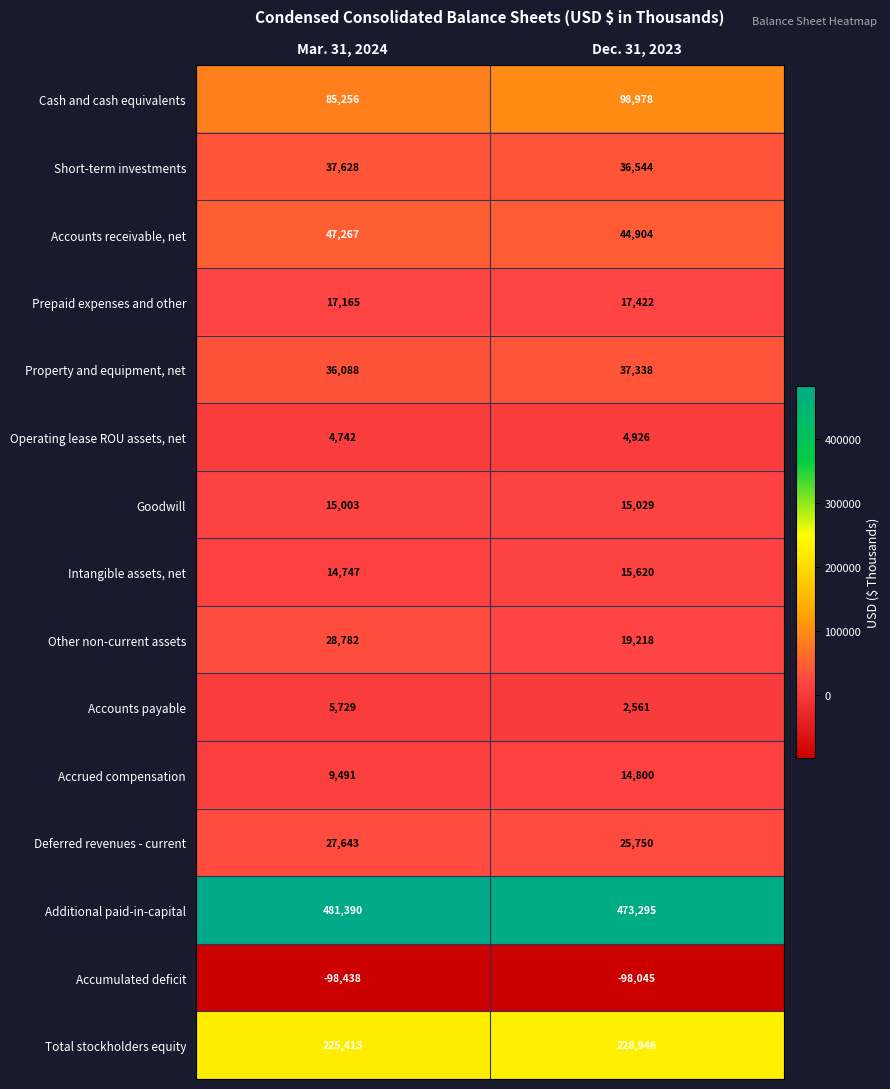

What is the sum of all Prepaid expenses and other values?

34587